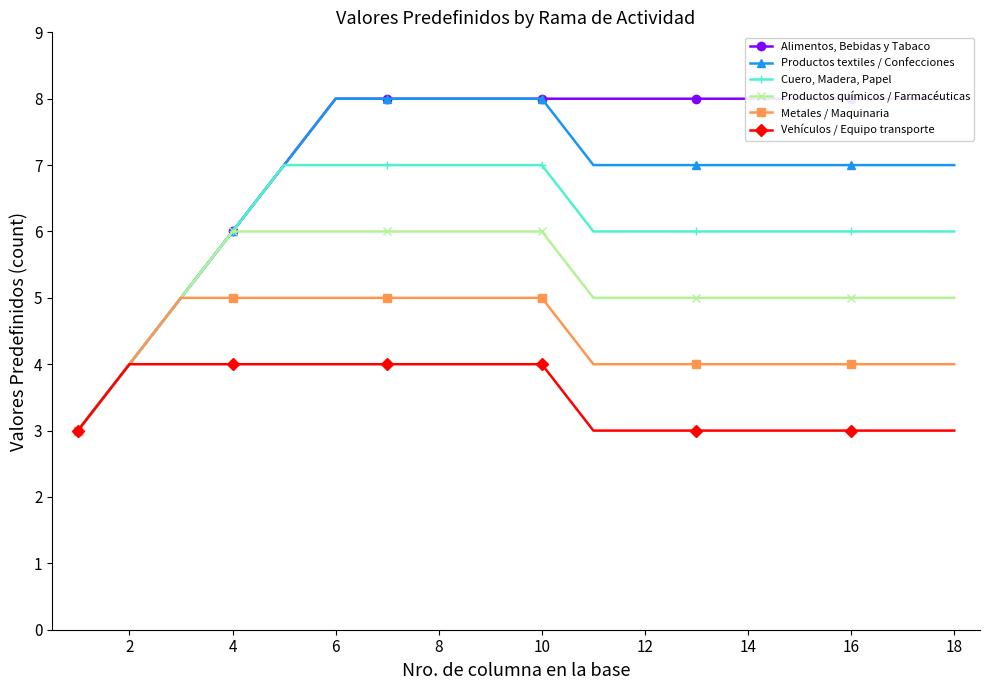

Is it true that Productos químicos / Farmacéuticas equals 2 at 4?

False